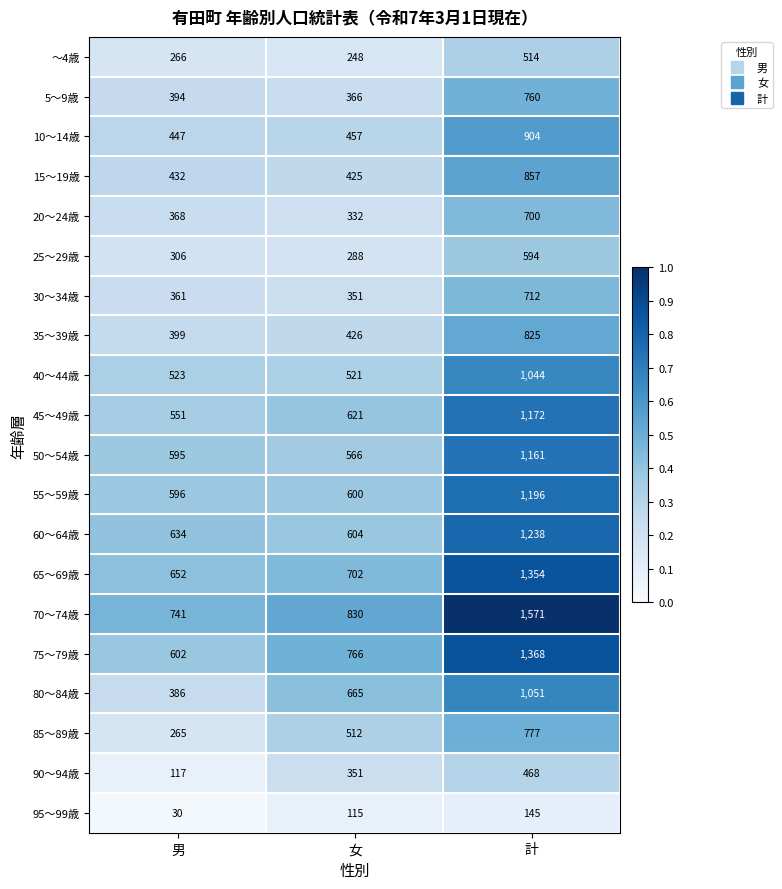

Where is 85～89歳 nearest to the value 521?

女